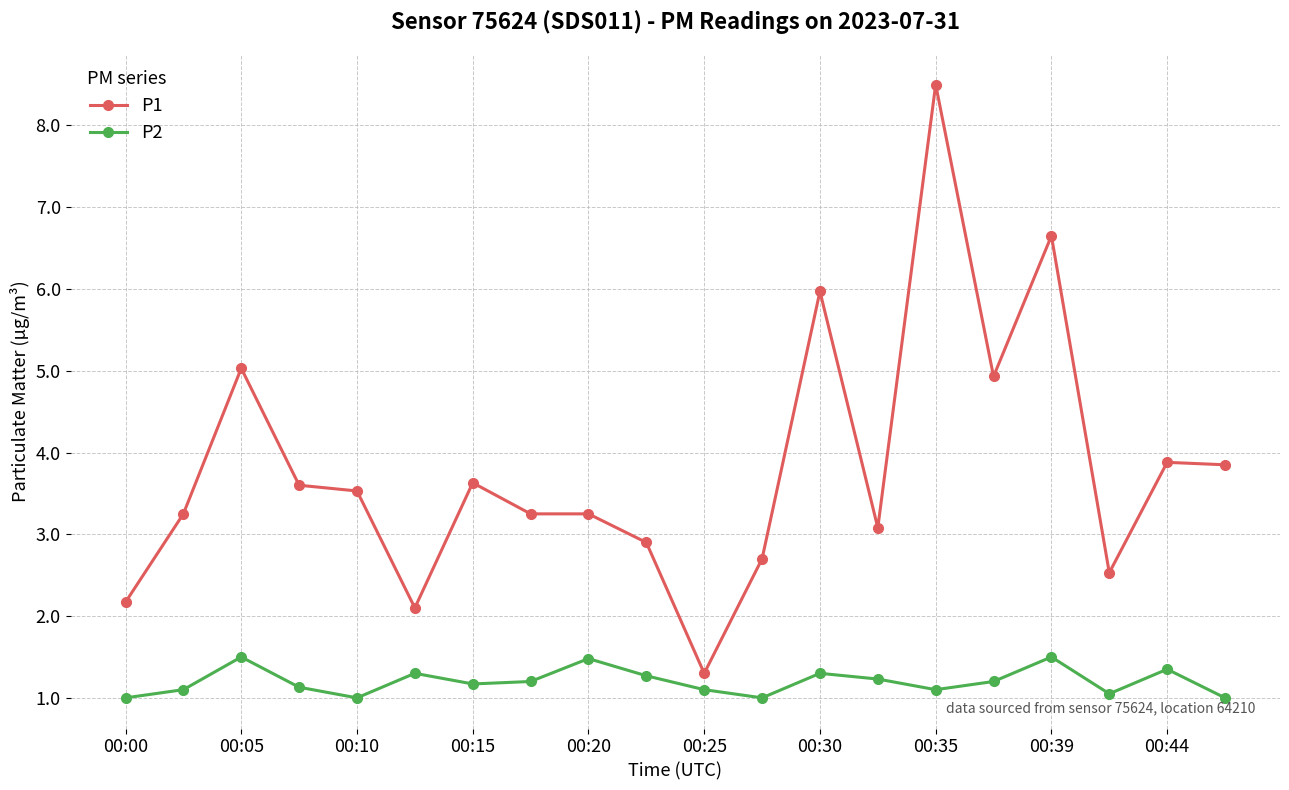

What is the value of the P2 point at the 16th from the left?

1.2